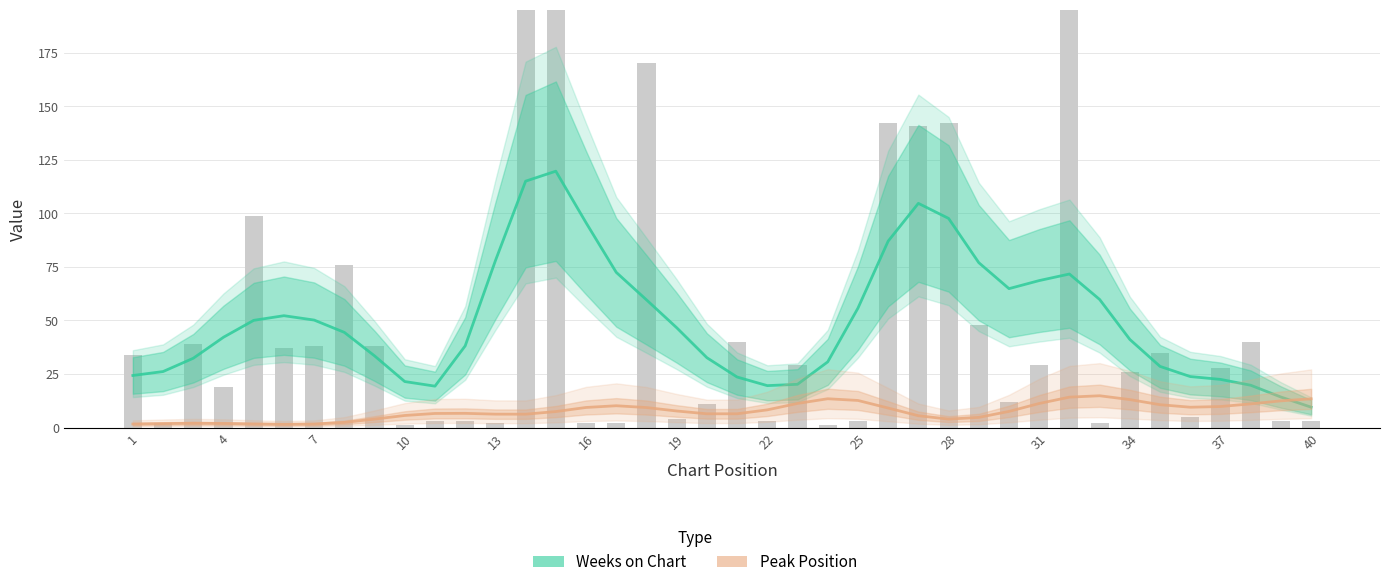

What are all the series names shown in the legend?

Weeks on Chart, Peak Position